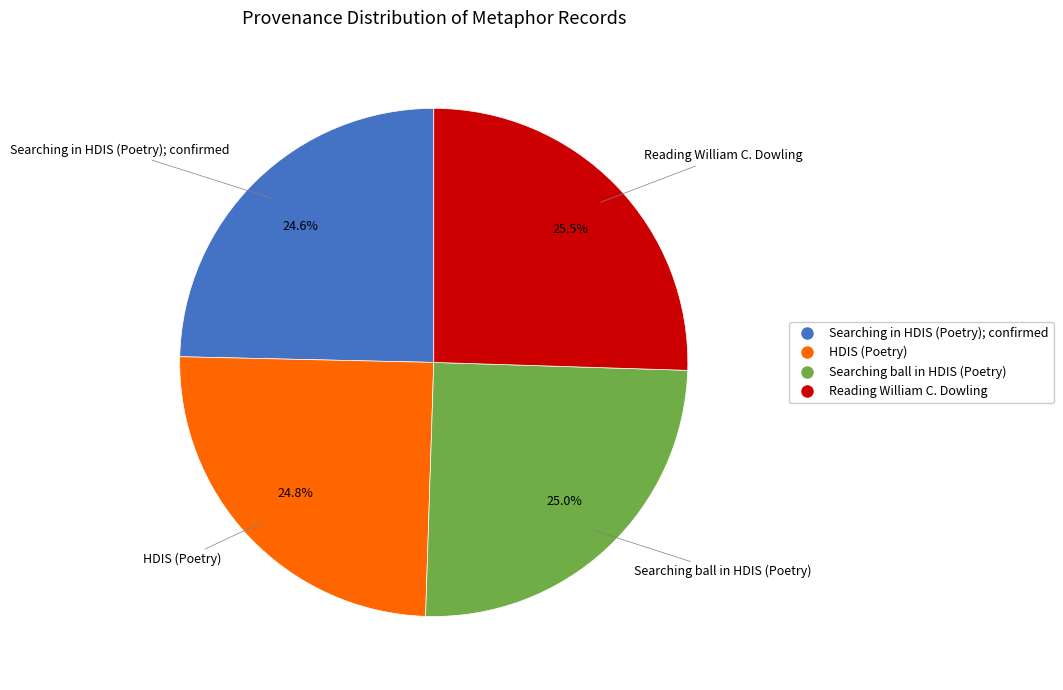

Does Reading William C. Dowling account for over 50% of the chart?

No